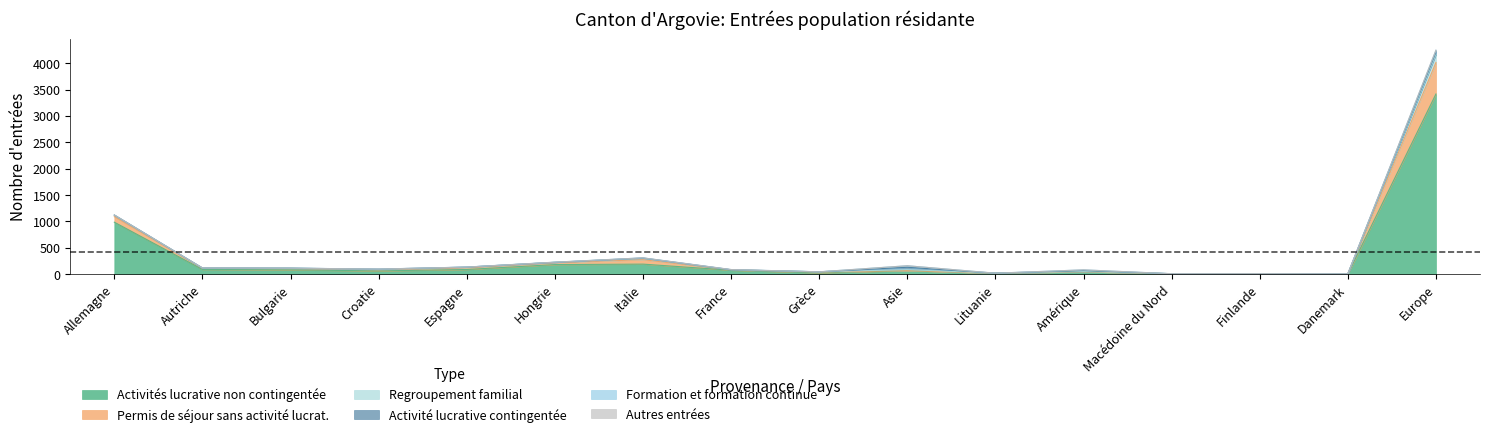

True or false: Activités lucrative non contingentée and Regroupement familial intersect in this chart.

False